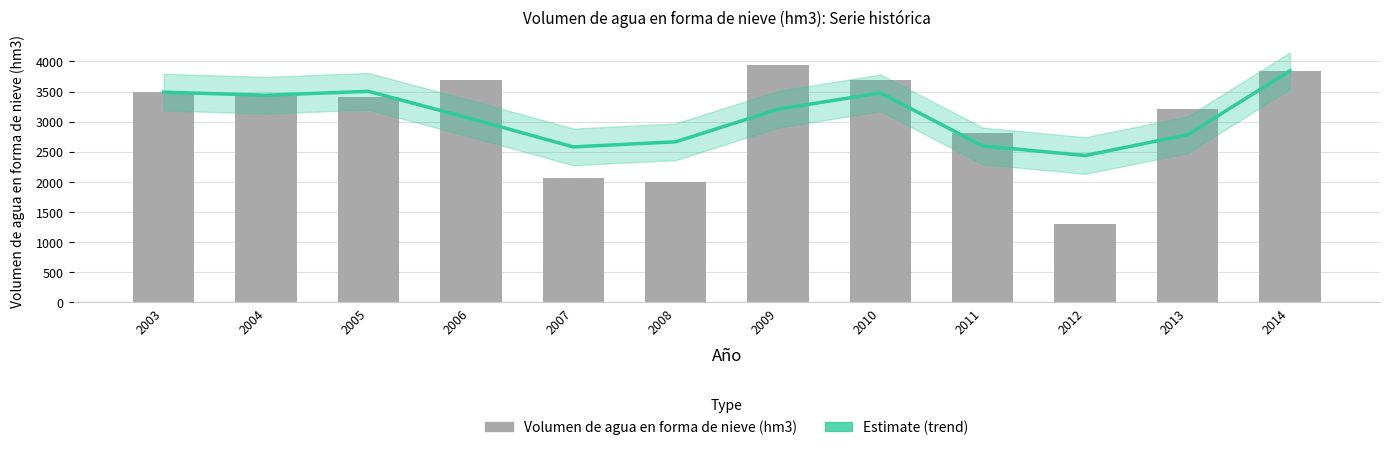

Which category has the highest value across all series?

2009